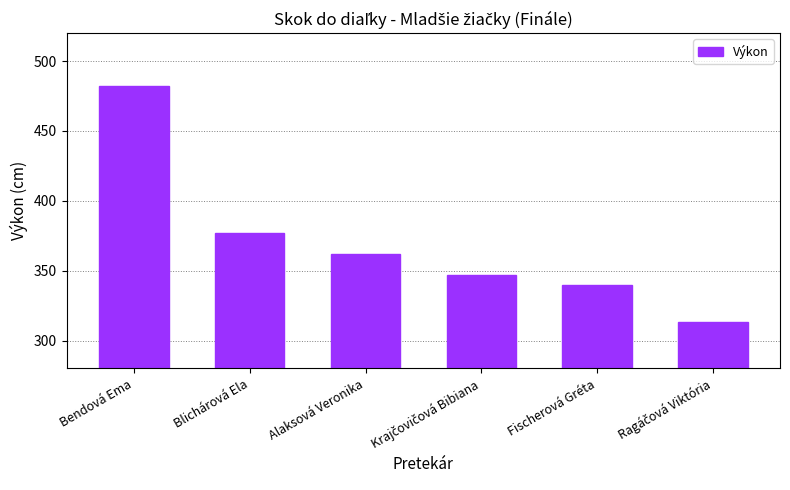

Approximately how many times larger is the value at Blichárová Ela compared to Fischerová Gréta?

1.1